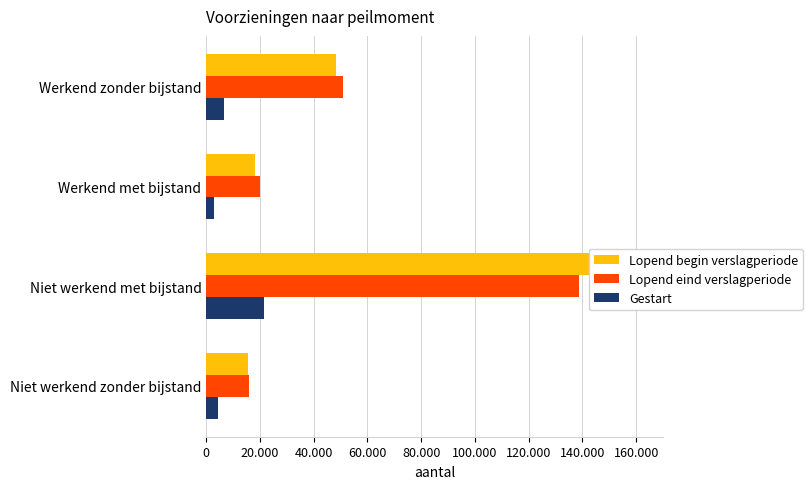

How many bars are there in each group?

3